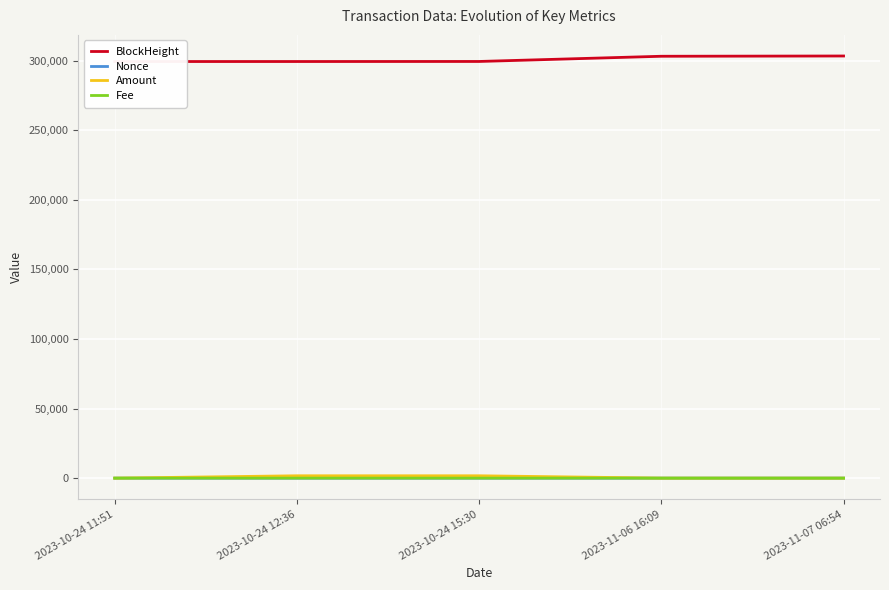

What is the maximum value for Nonce?

4.0